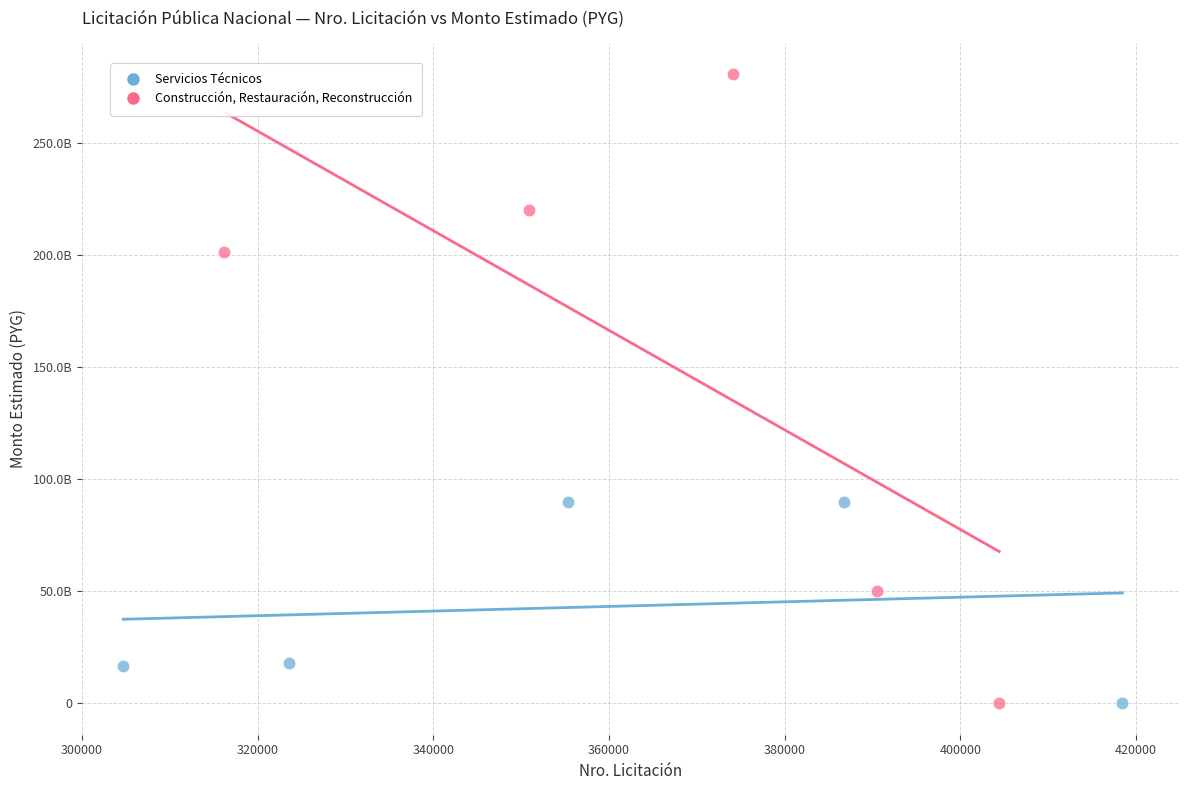

Which series has the largest Y range (max minus min)?

Construcción, Restauración, Reconstrucción